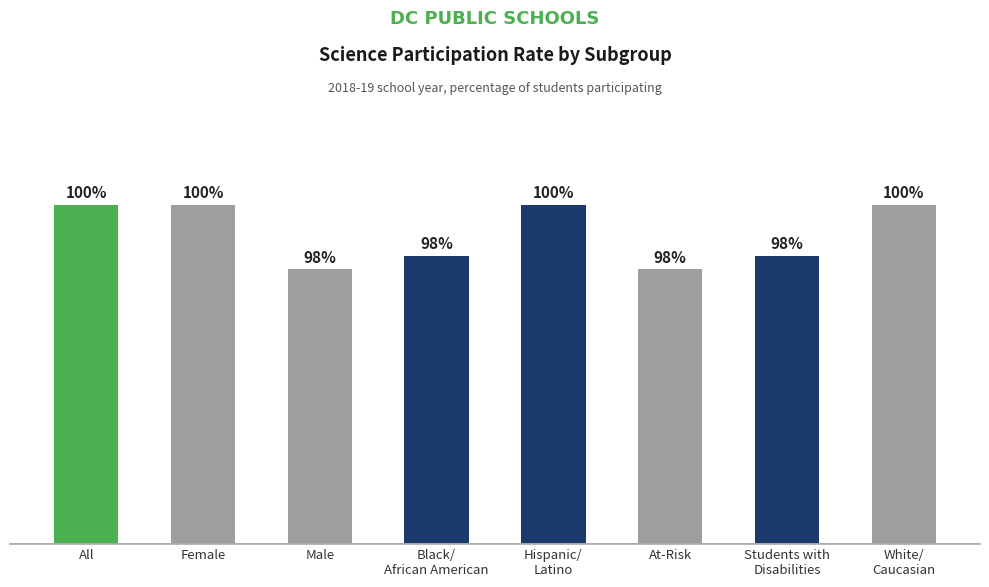

What is the label of the 8th bar from the right?

All